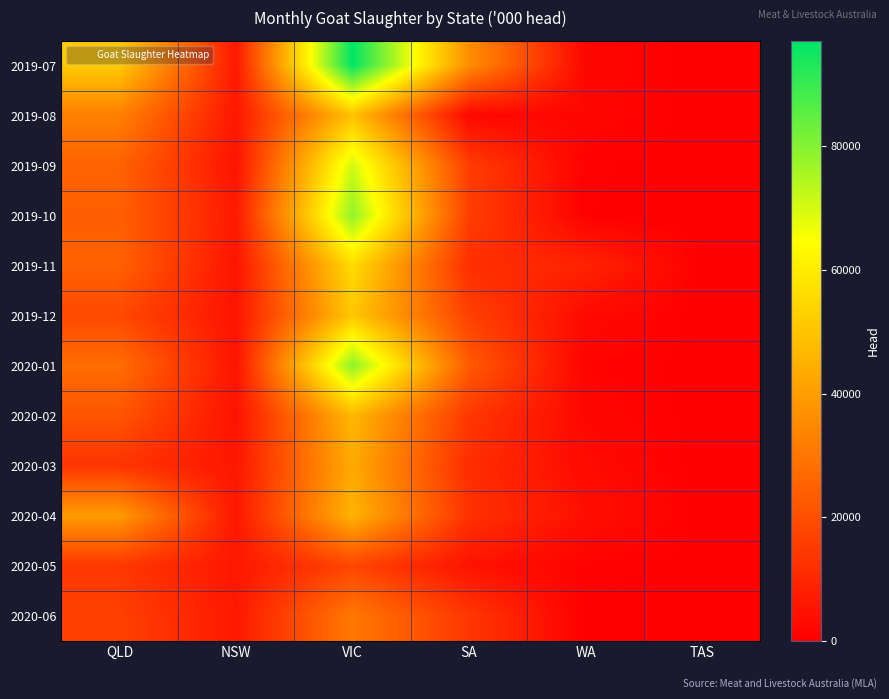

At which category does the chart reach its peak across all series?

VIC